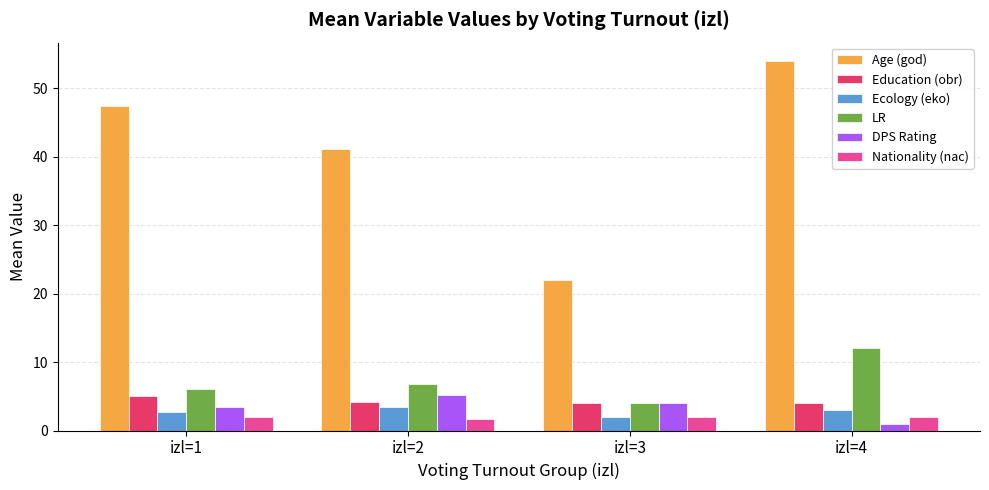

List the labels in order of DPS Rating value, smallest first.

izl=4, izl=1, izl=3, izl=2